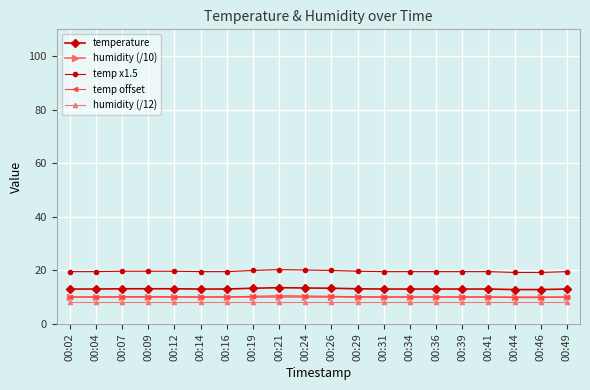

The humidity (/12) series shows 8.3 at 00:12. True or false?

True